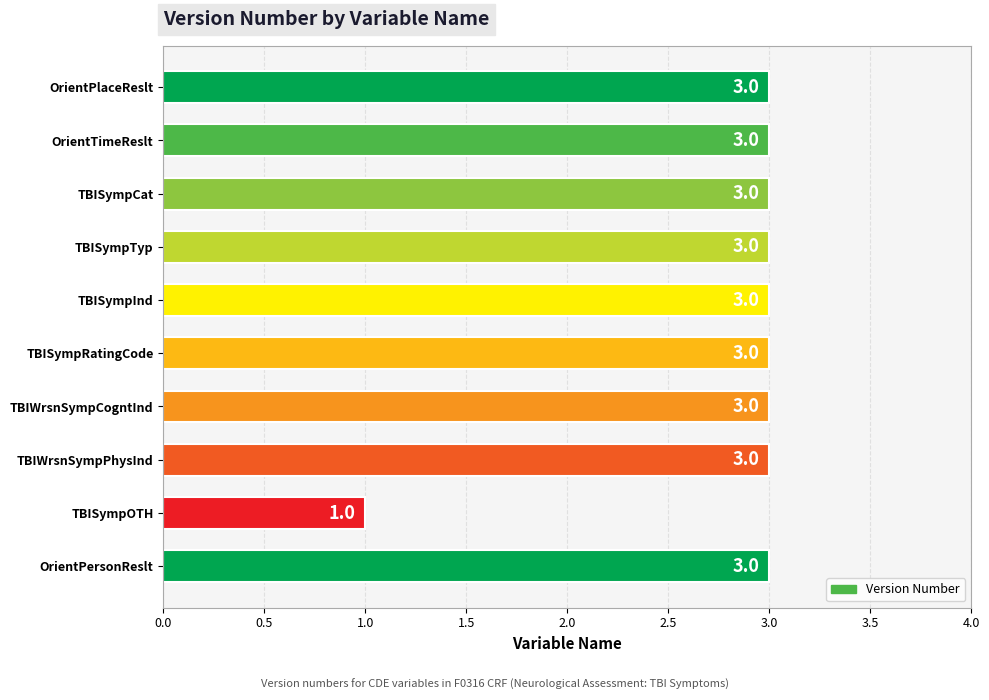

What is the ratio of the value at TBISympInd to the value at TBISympCat?

1.0